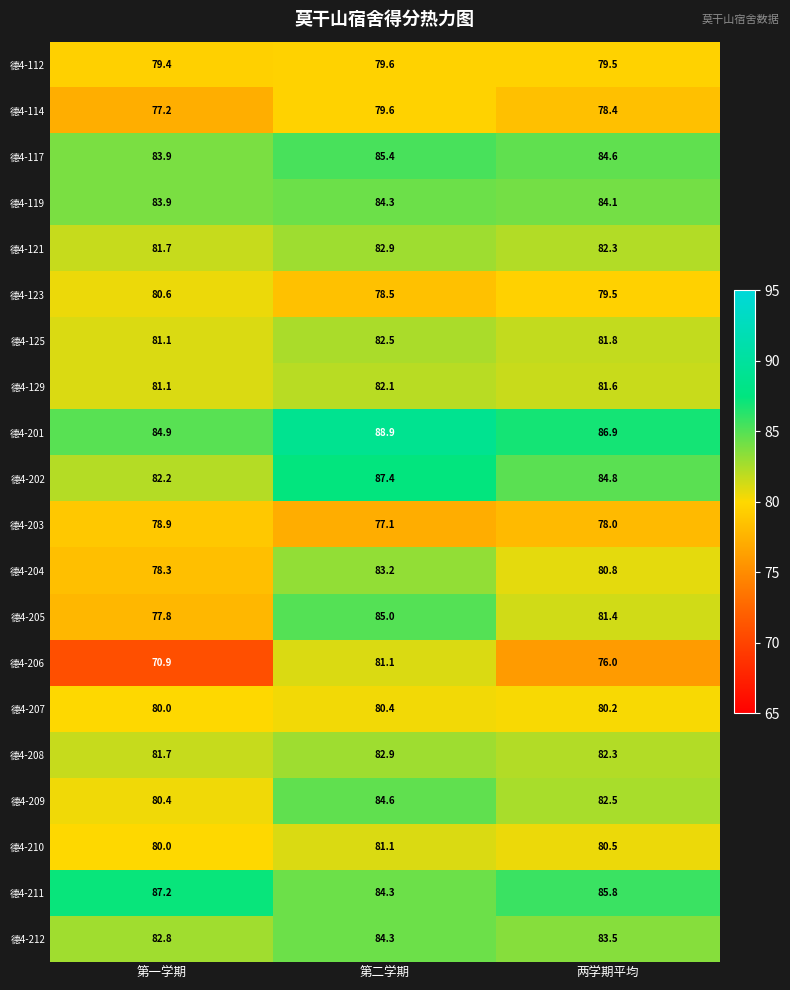

What is the spread (max minus min) of values at 第一学期?

16.3